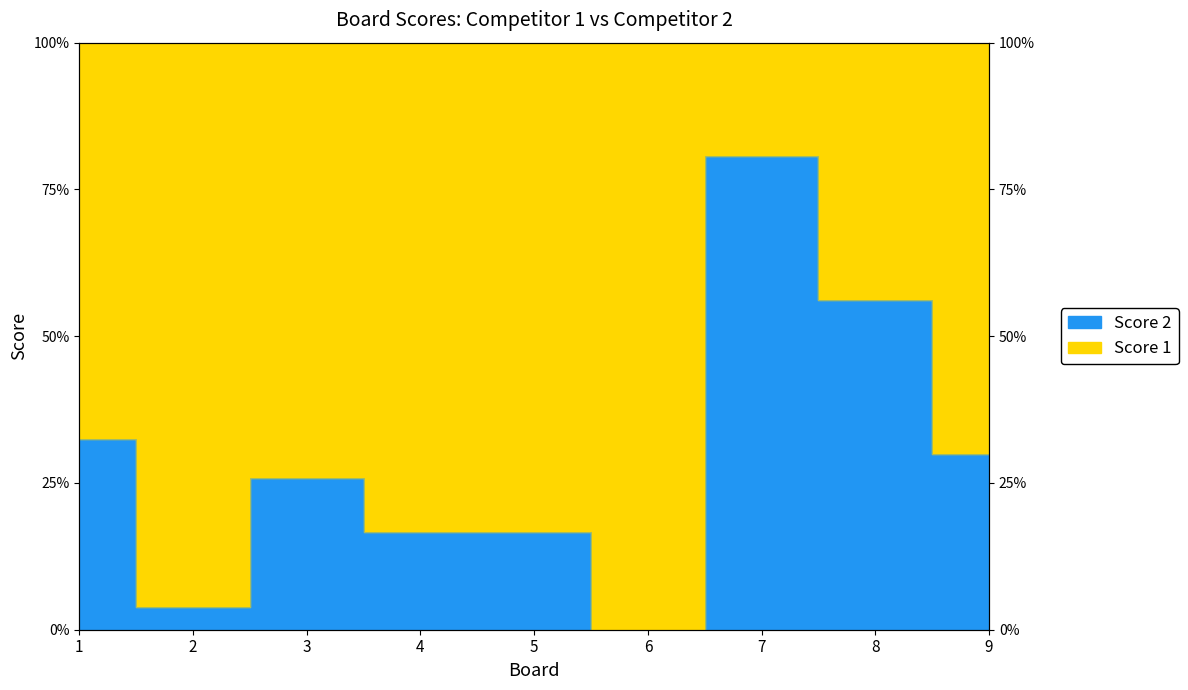

Reading right to left, extract all data points from this chart.

9=30.0	8=56.1	7=80.6	6=0.0	5=16.7	4=16.7	3=25.8	2=3.8	1=32.4